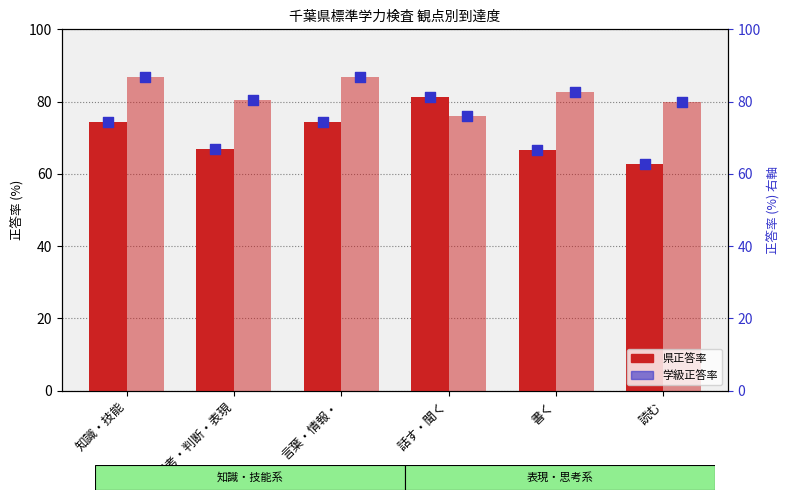

Which series has the largest total across all categories?

学級正答率